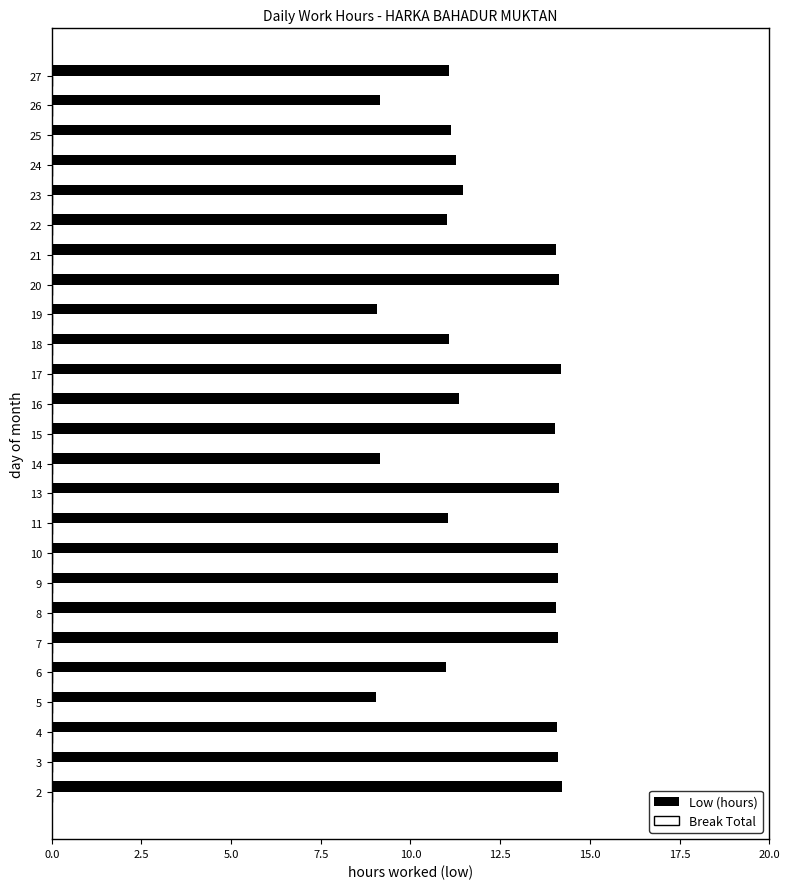

What is the change in value from 23 to 26?

-2.3